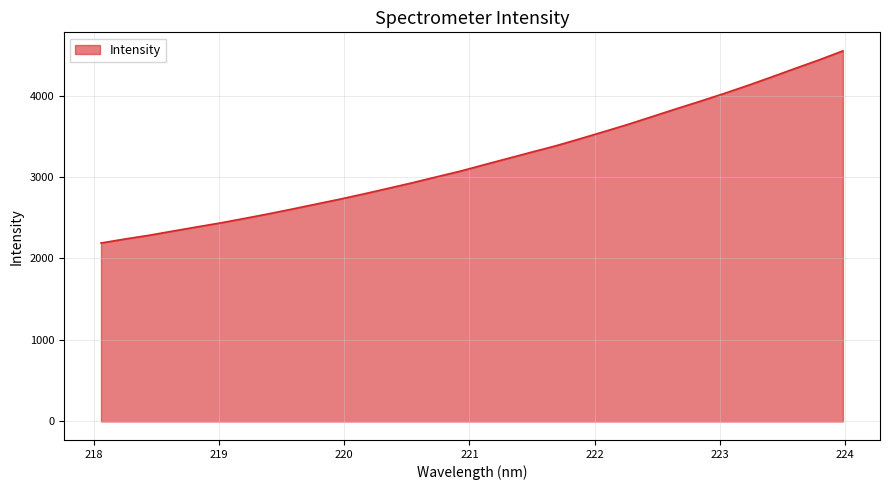

What is the difference between the maximum and minimum values?

2358.1